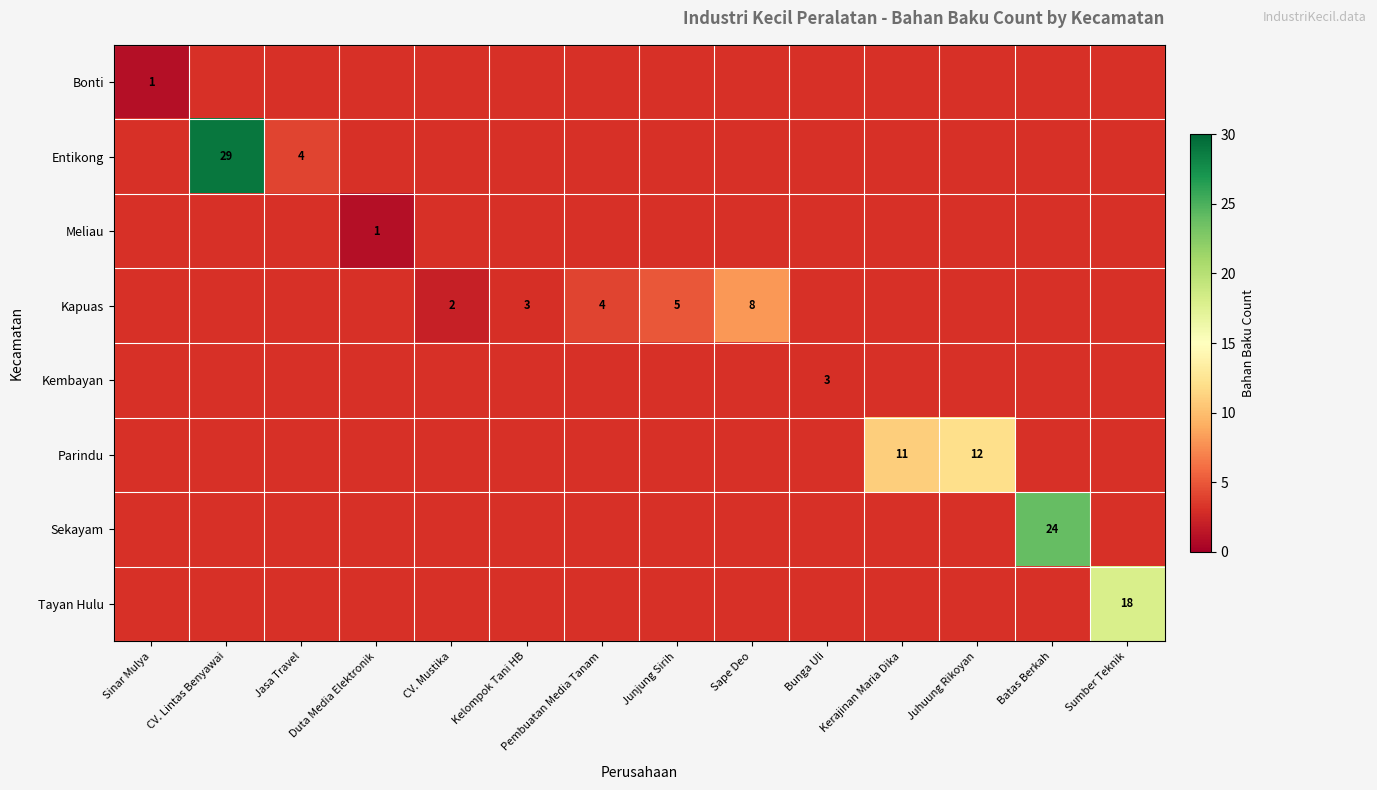

At which category does the chart reach its minimum across all series?

Sinar Mulya